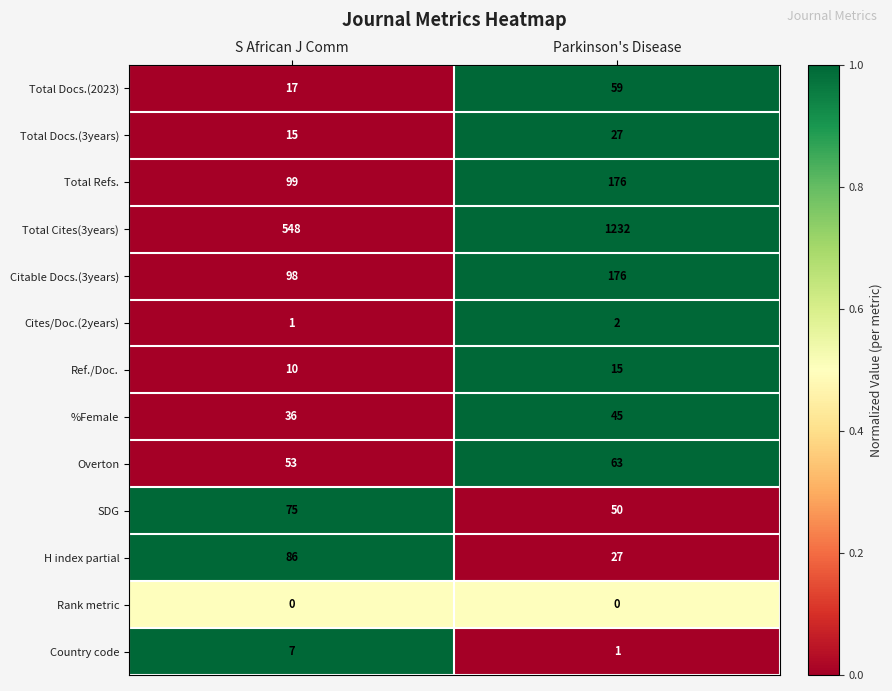

What is the difference between the maximum and minimum values in the %Female series?

9